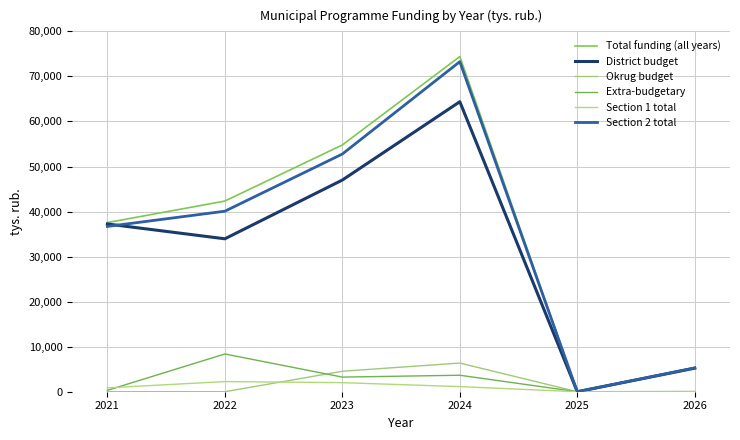

Which series changed the most between 2021 and 2025?

Total funding (all years)